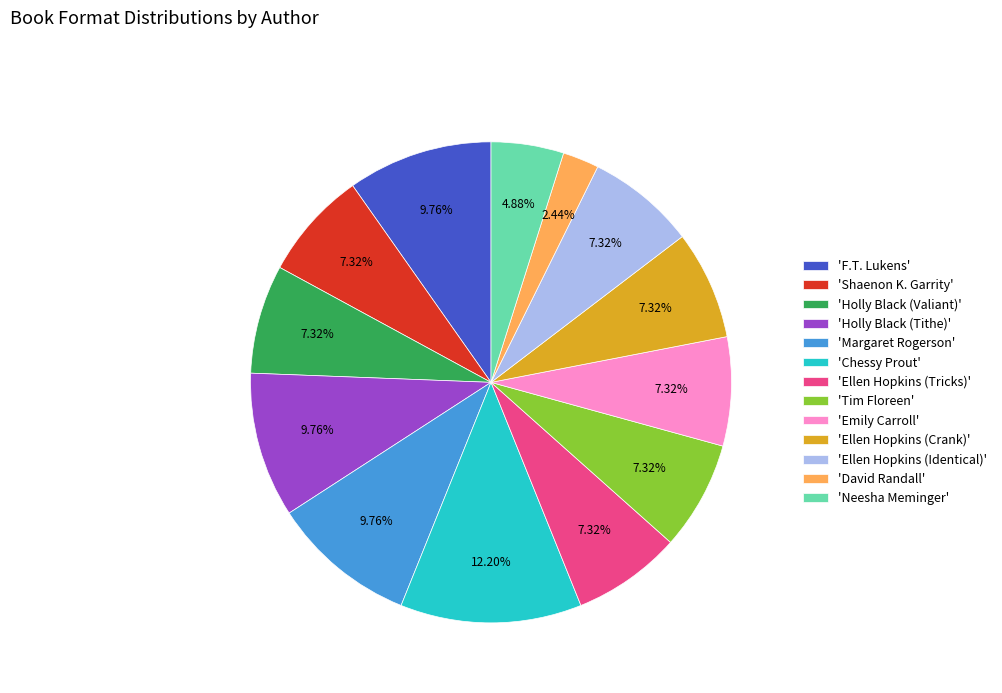

Is the sum of 'Shaenon K. Garrity' and 'Emily Carroll' greater than half?

No